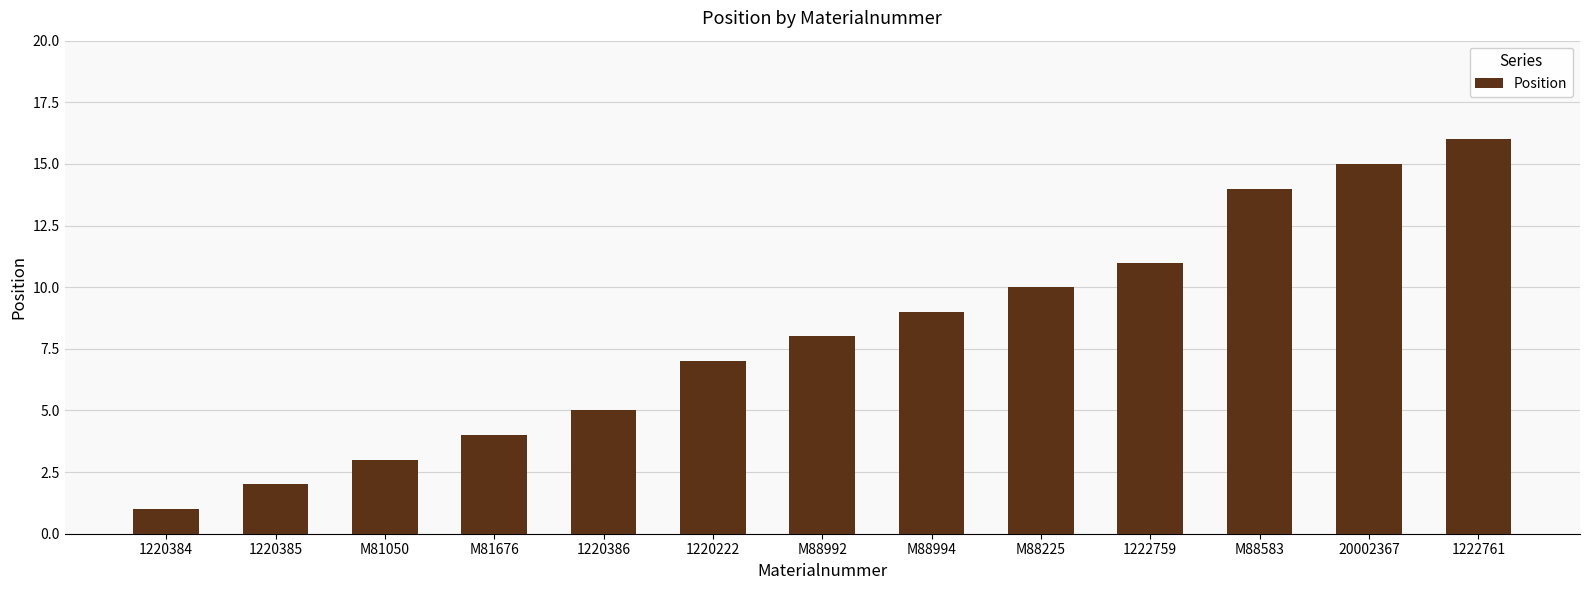

What is the label of the 7th bar from the right?

M88992